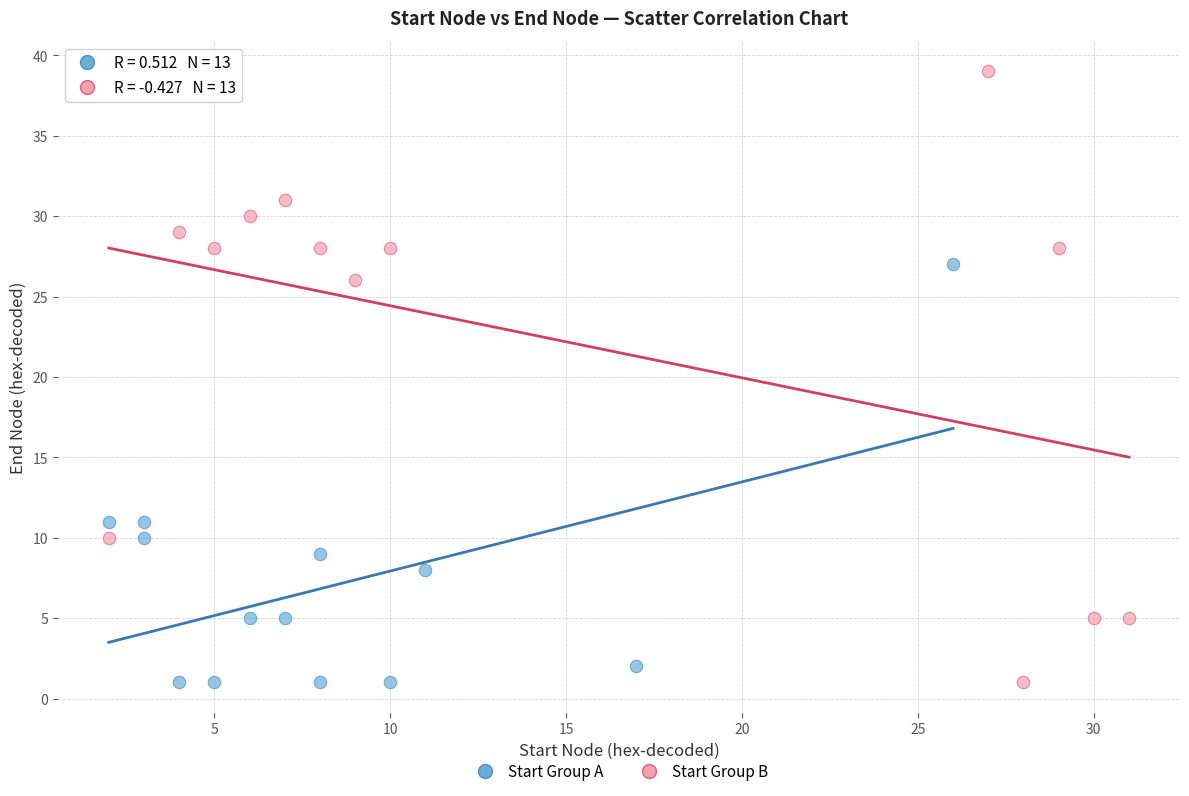

Which series contains the highest Y value?

Start Group B